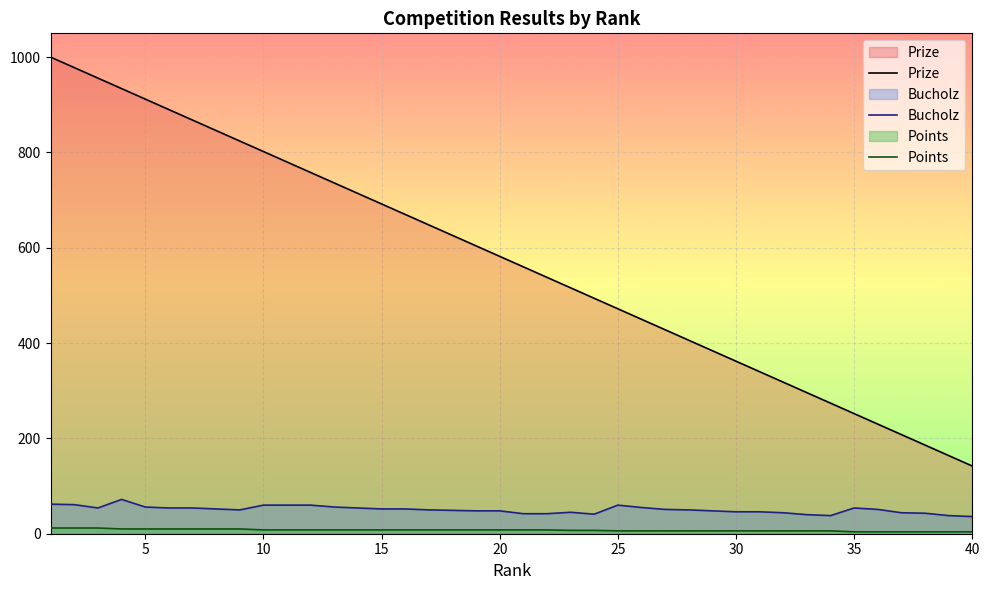

List the series in order of their peak value, lowest first.

Points, Bucholz, Prize